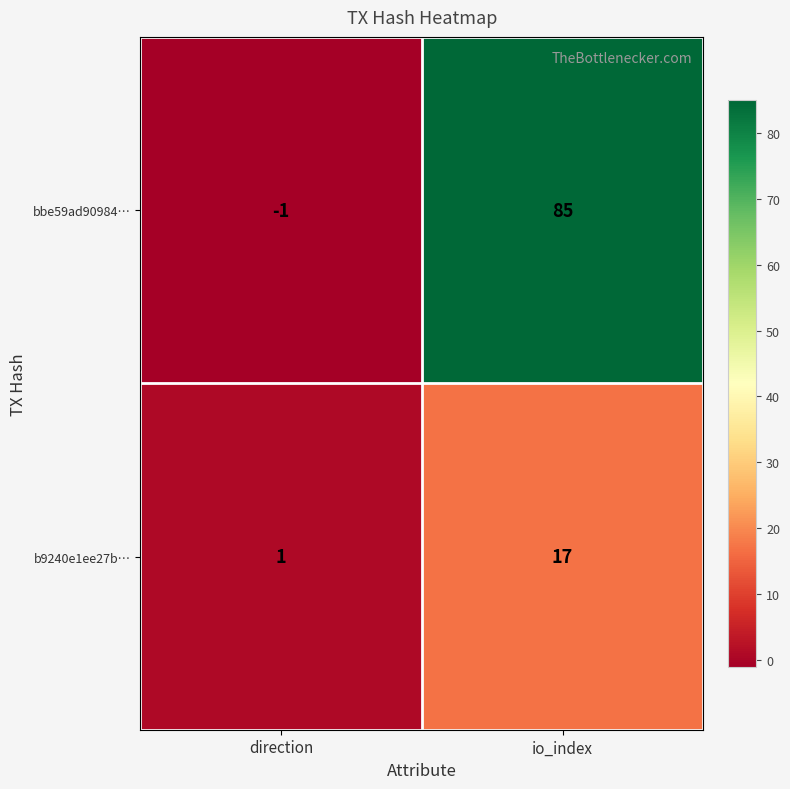

What is the difference between the highest and lowest values at io_index?

68